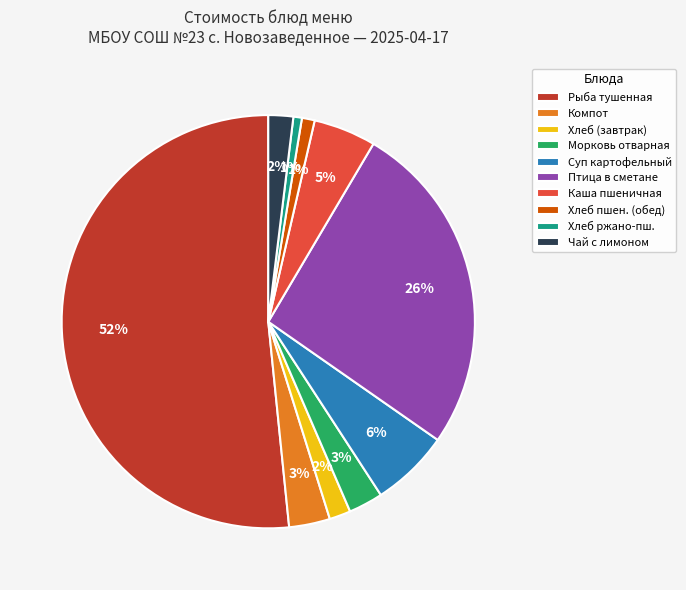

Combined, do Каша пшеничная and Морковь отварная account for over 50%?

No